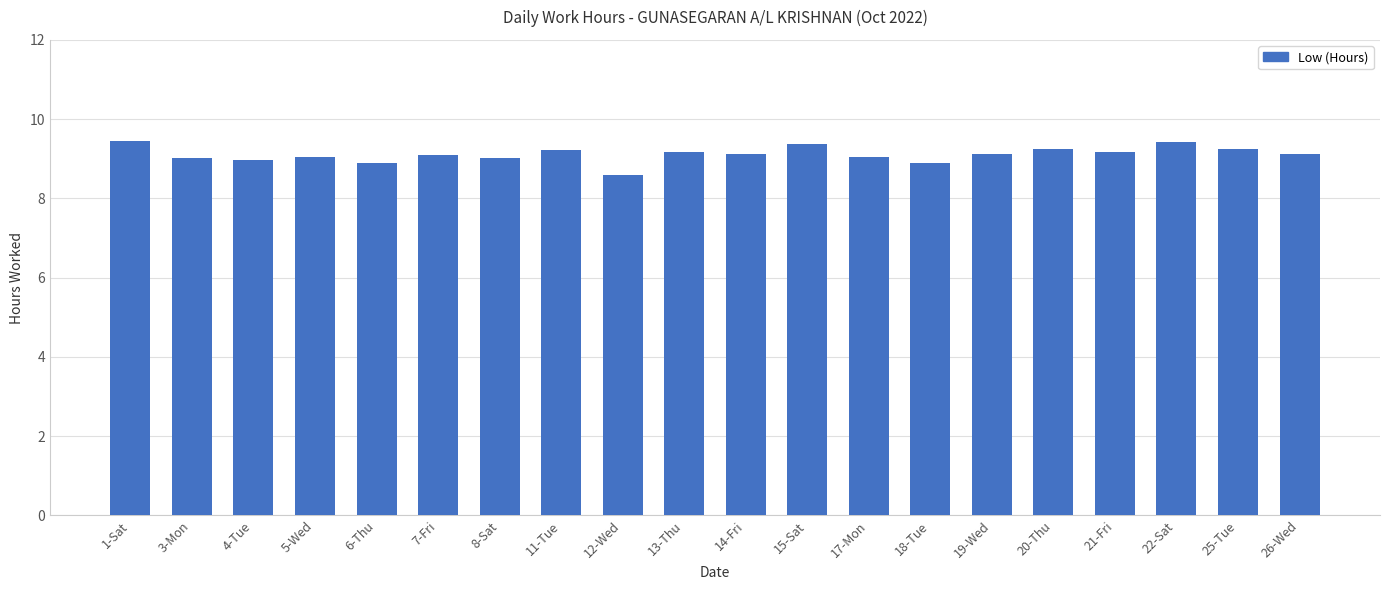

Approximately how many times larger is the value at 3-Mon compared to 11-Tue?

1.0